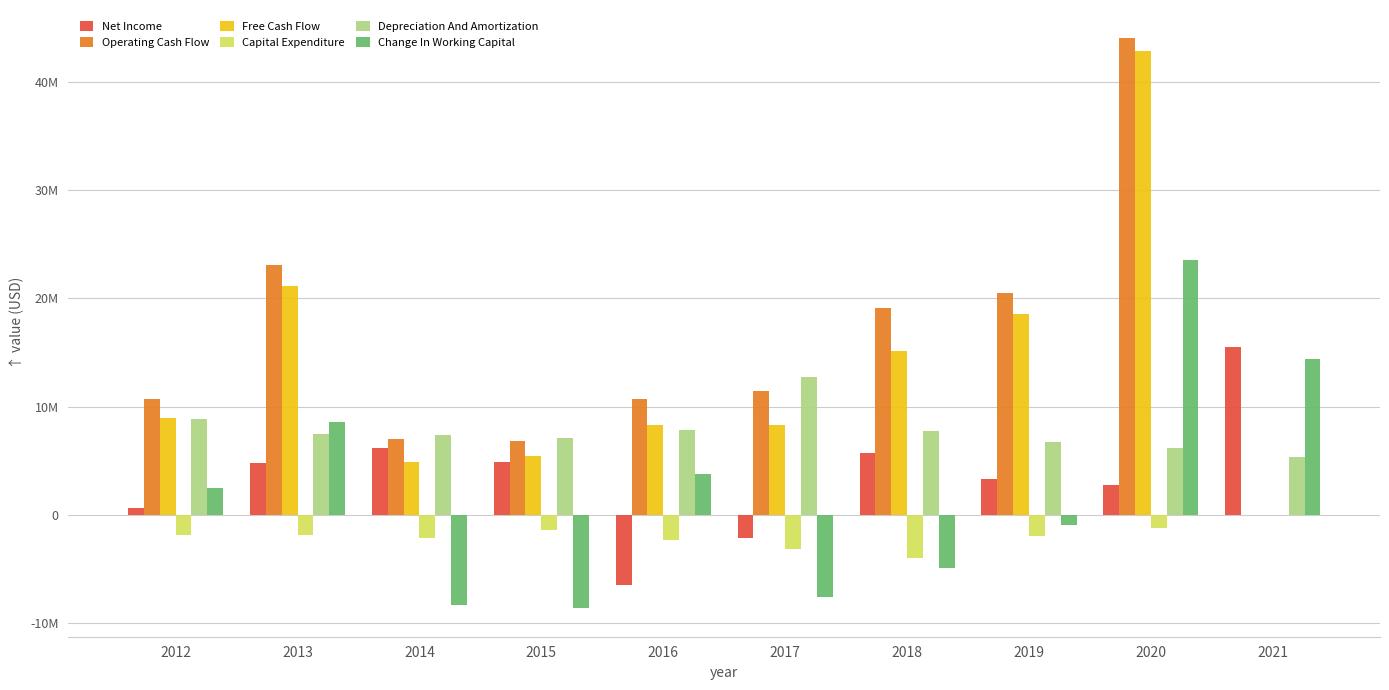

Is the value of Depreciation And Amortization at 2014 greater than the value of Net Income at 2015?

Yes